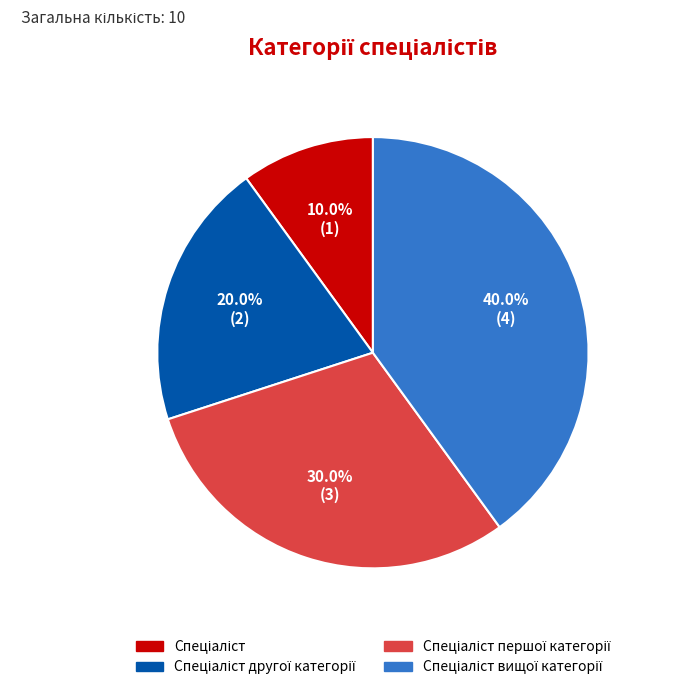

Count the number of slices in the pie.

4